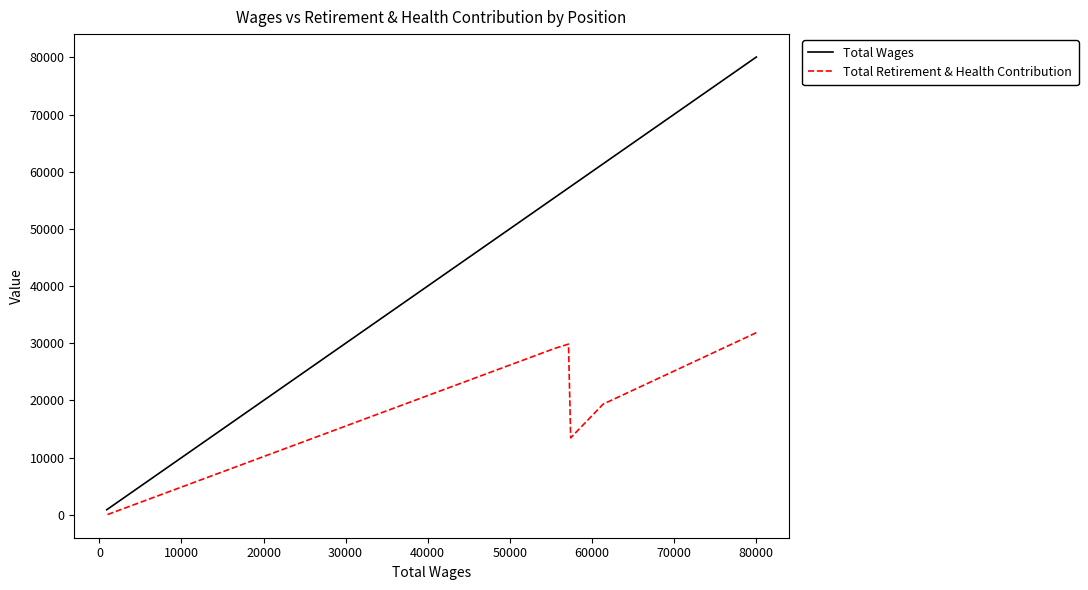

Count the number of categories in the chart.

6